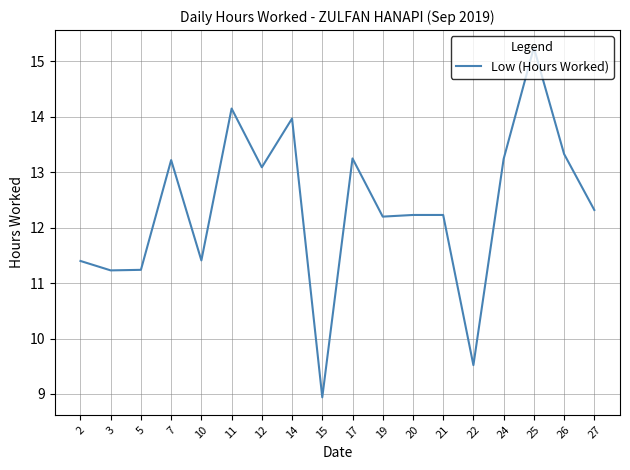

What is the average value?

12.3